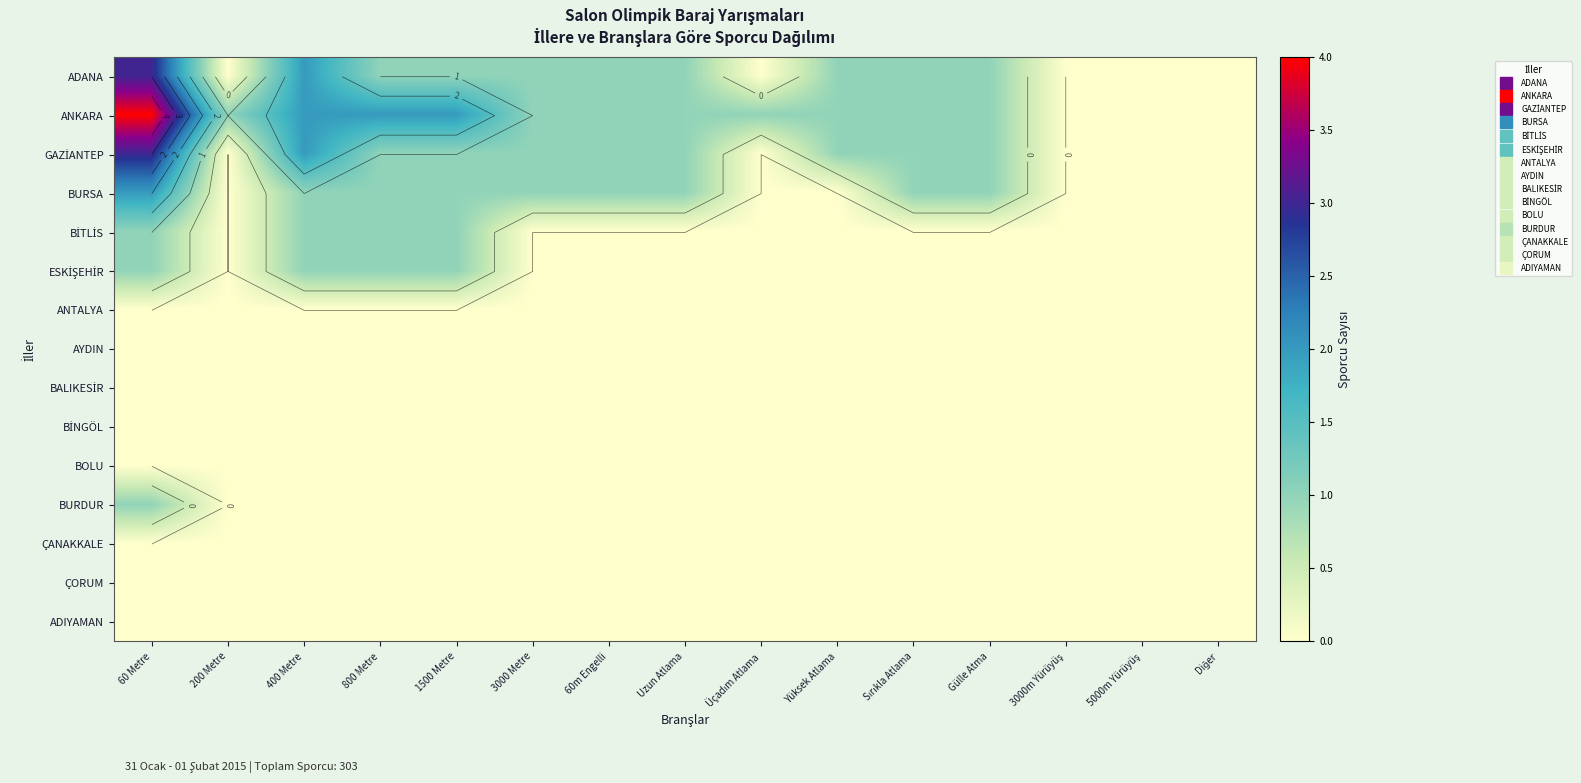

Which has a higher value, Uzun Atlama or 3000m Yürüyüş?

Uzun Atlama